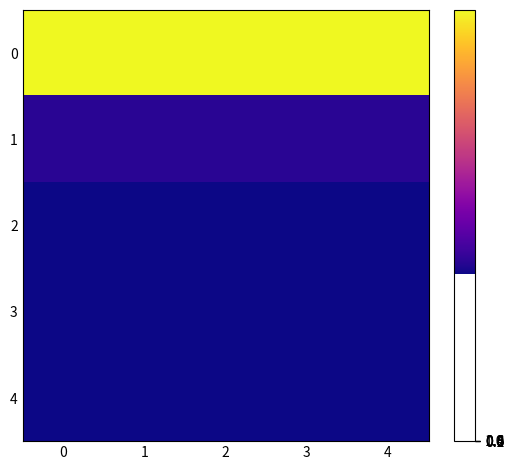

Rank the series at 1 from highest to lowest value.

0, 1, 2, 3, 4